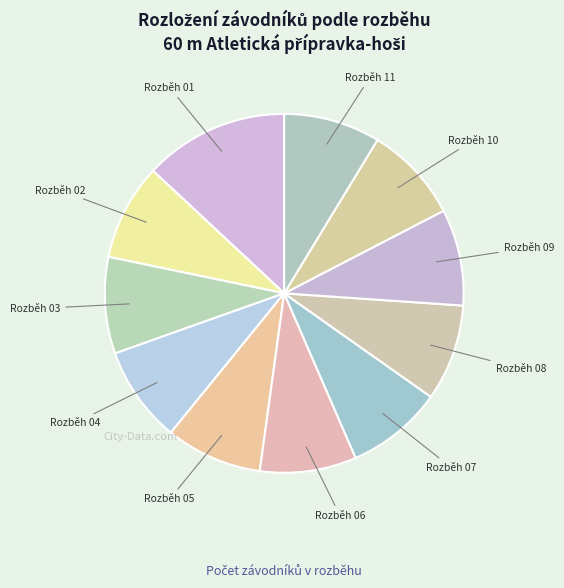

Does any single category account for the majority?

No